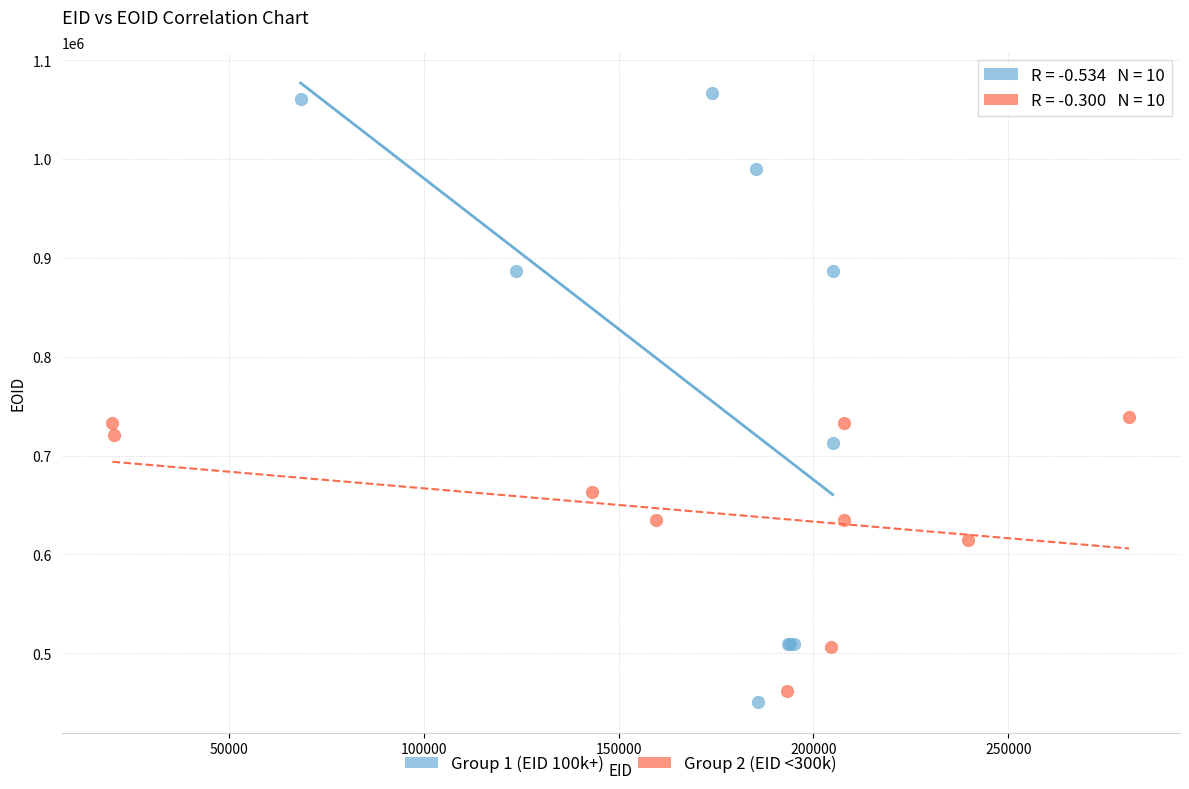

Which series reaches the maximum Y coordinate?

Group 1 (EID 100k+)